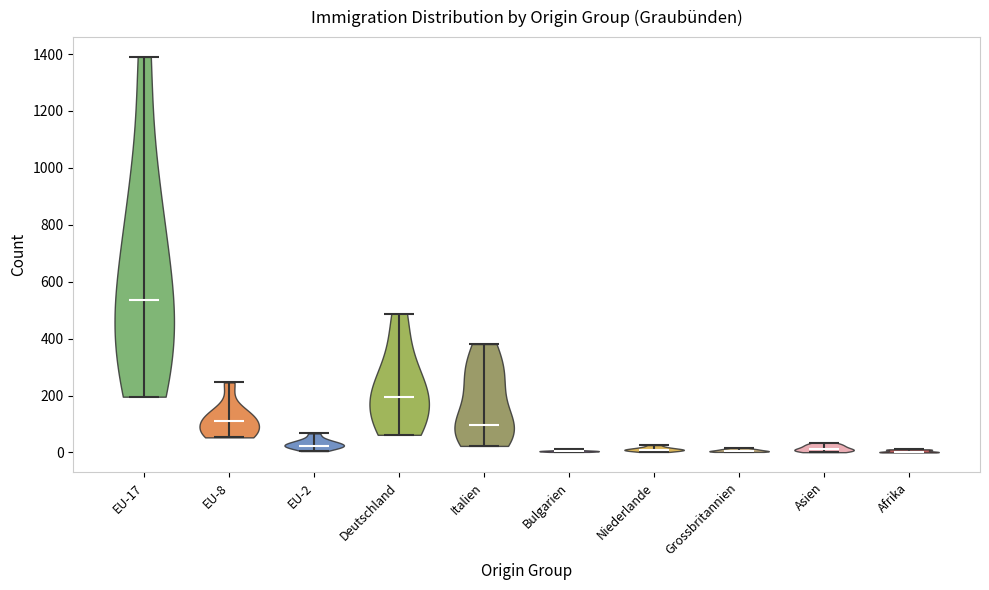

What is the lowest point the violin for Asien reaches on the y-axis? The values are not printed on the chart, so give them approximately, as read against the axis.

0